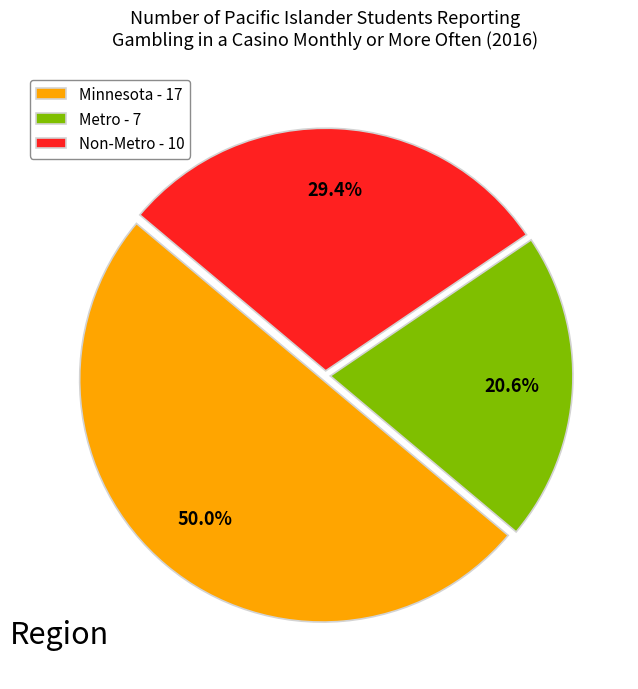

How many segments does this pie chart have?

3